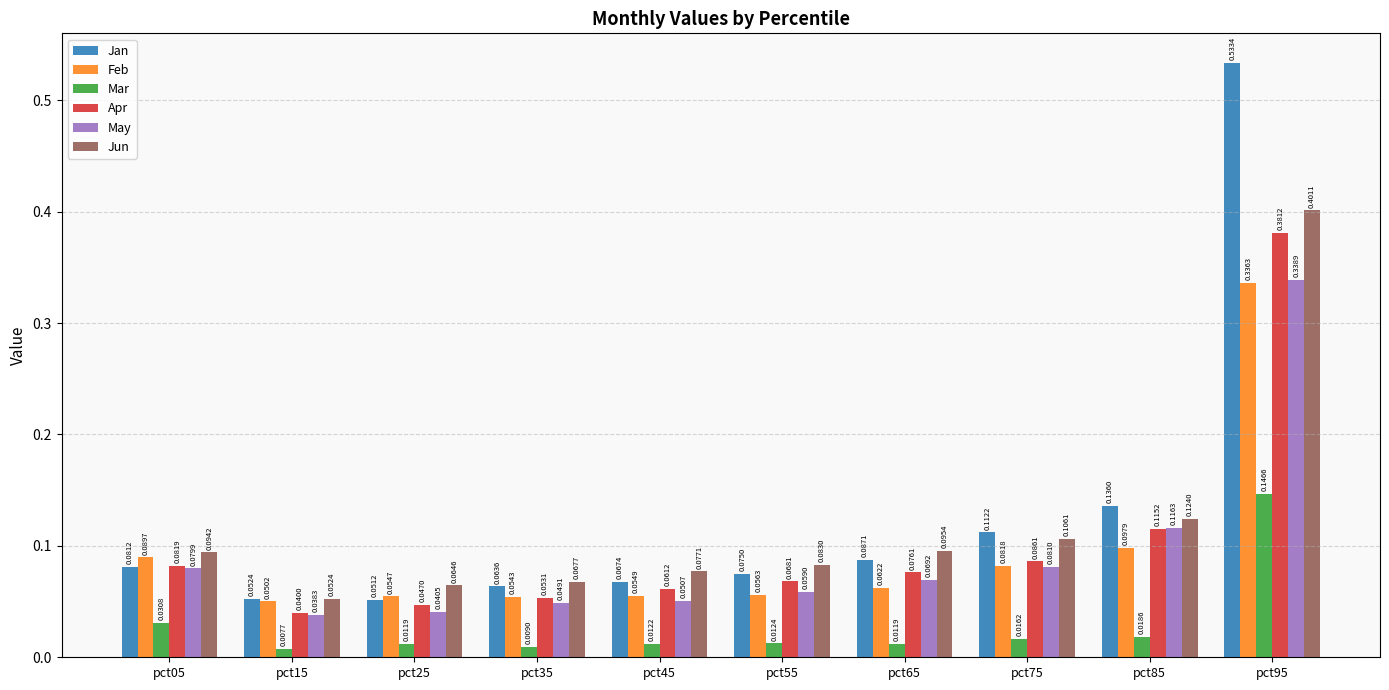

At how many categories does at least one series exceed 0?

10